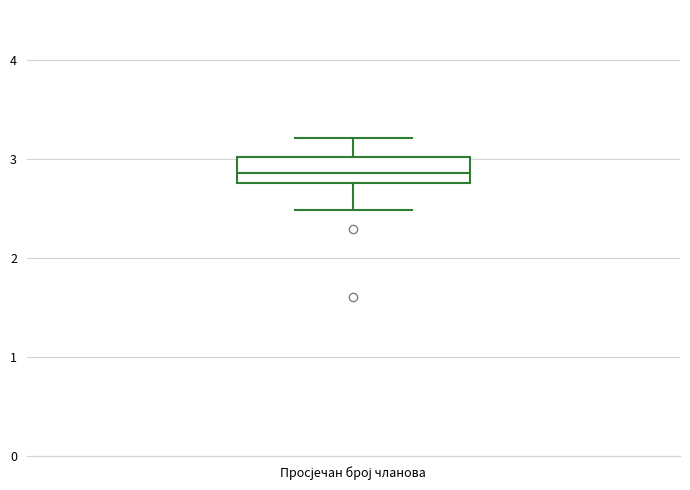

Where does the upper whisker of the box for Просјечан број чланова end on the y-axis? The values are not printed on the chart, so give them approximately, as read against the axis.

3.2